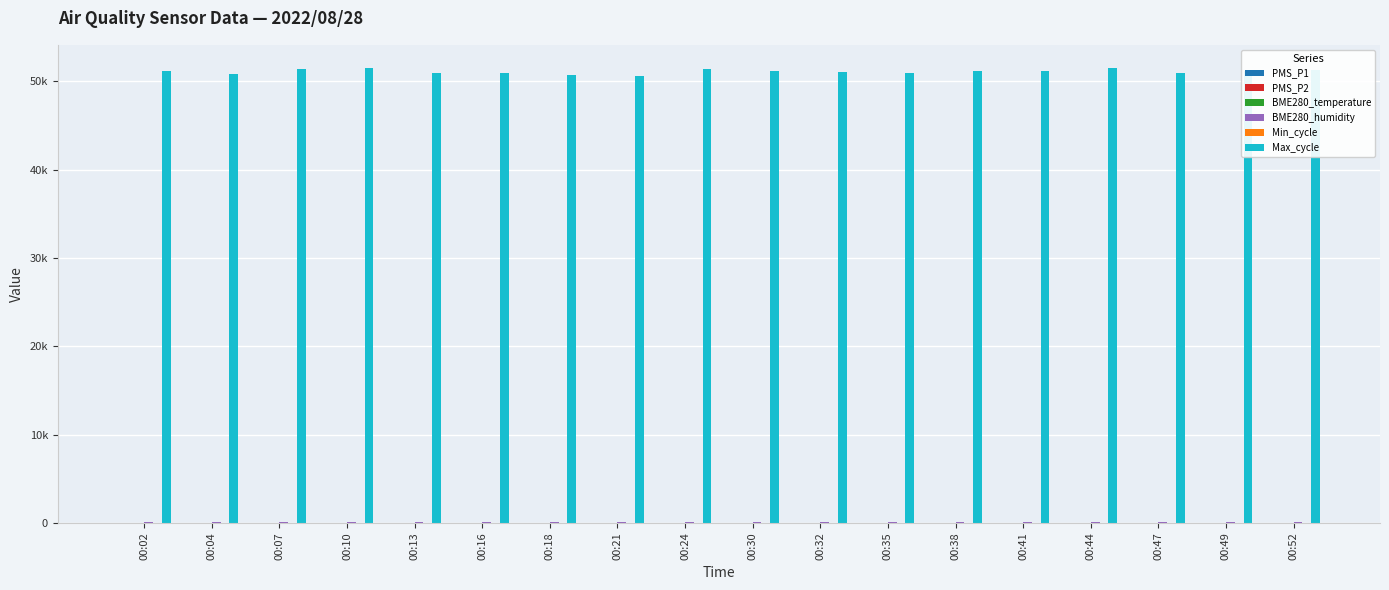

What is the total value across all series at 00:35?

51121.4